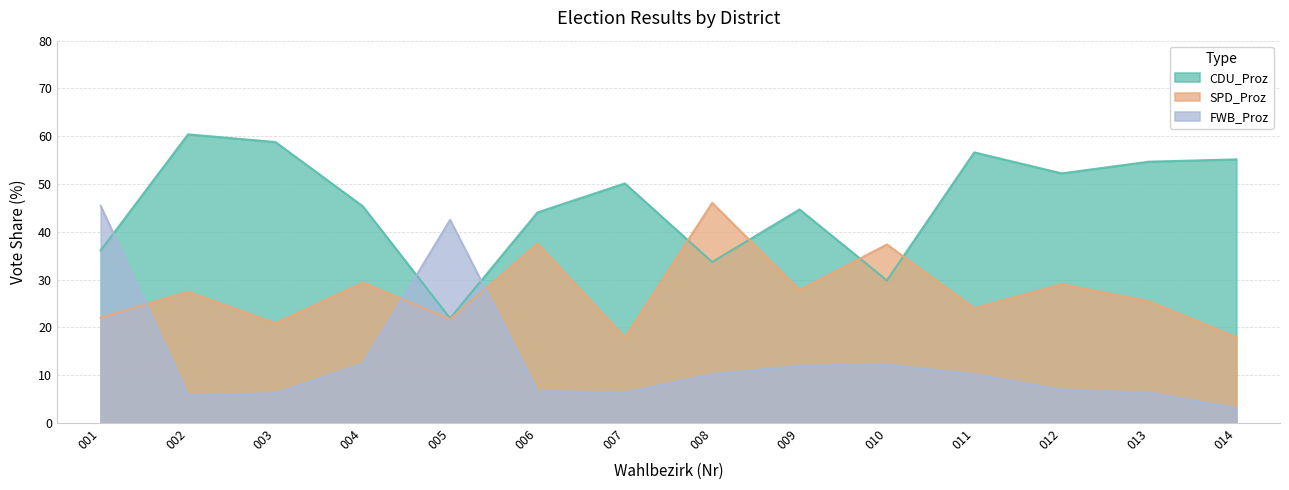

List the series in order of their overall mean, highest first.

CDU_Proz, SPD_Proz, FWB_Proz